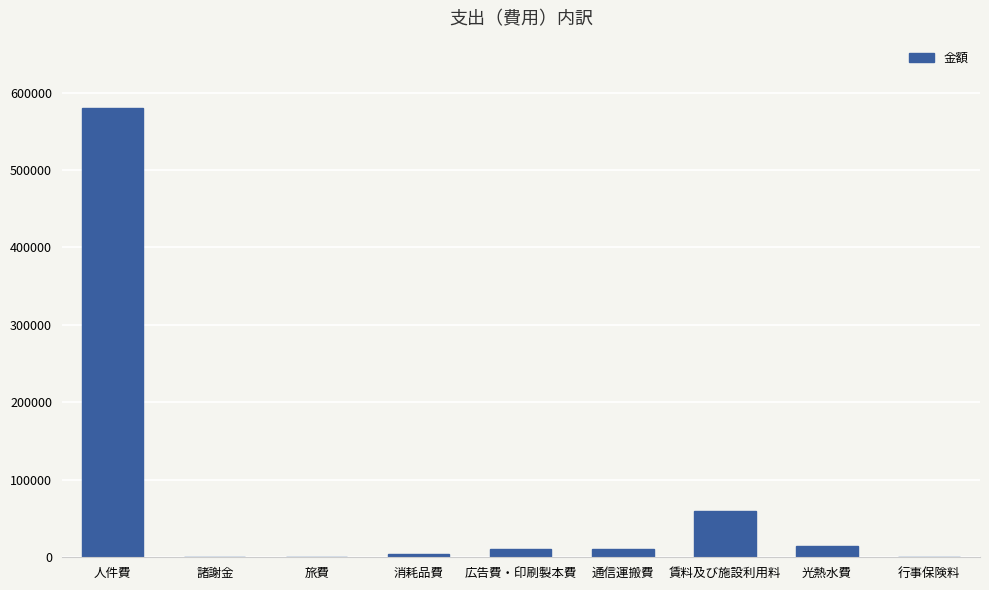

How many series are shown in this chart?

1